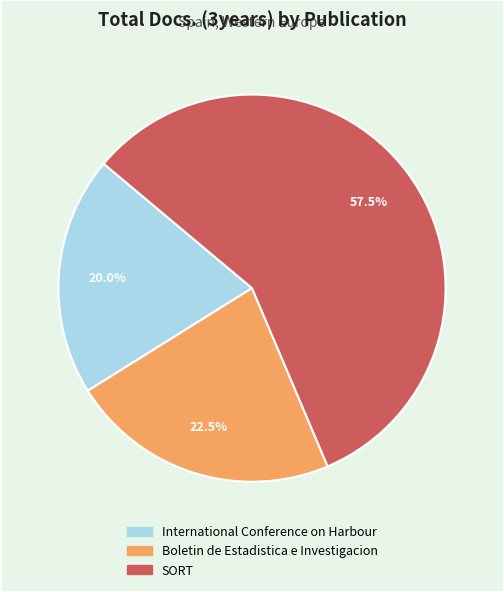

Rank the categories by value from highest to lowest.

SORT, Boletin de Estadistica e Investigacion, International Conference on Harbour